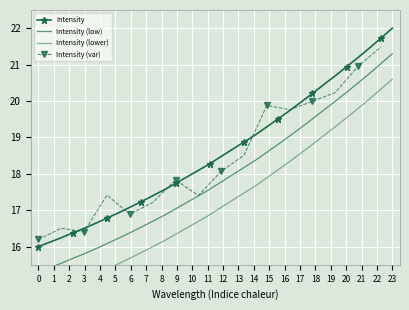

At which label does Intensity reach its peak?

23